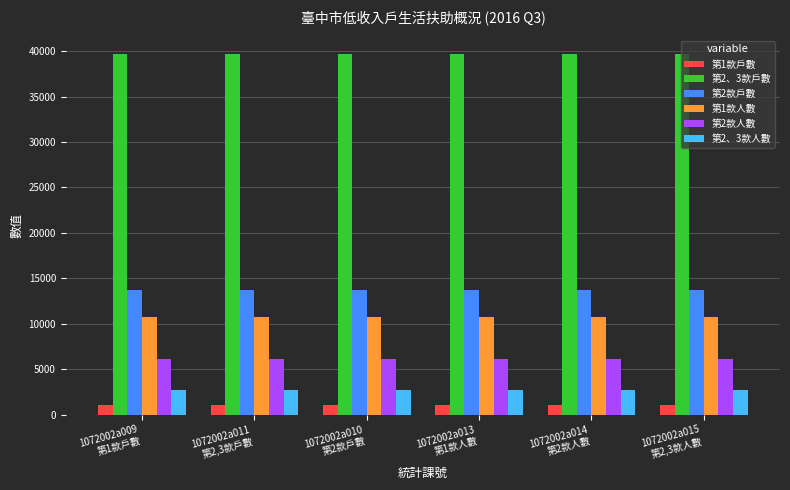

Count the number of data series in this chart.

6